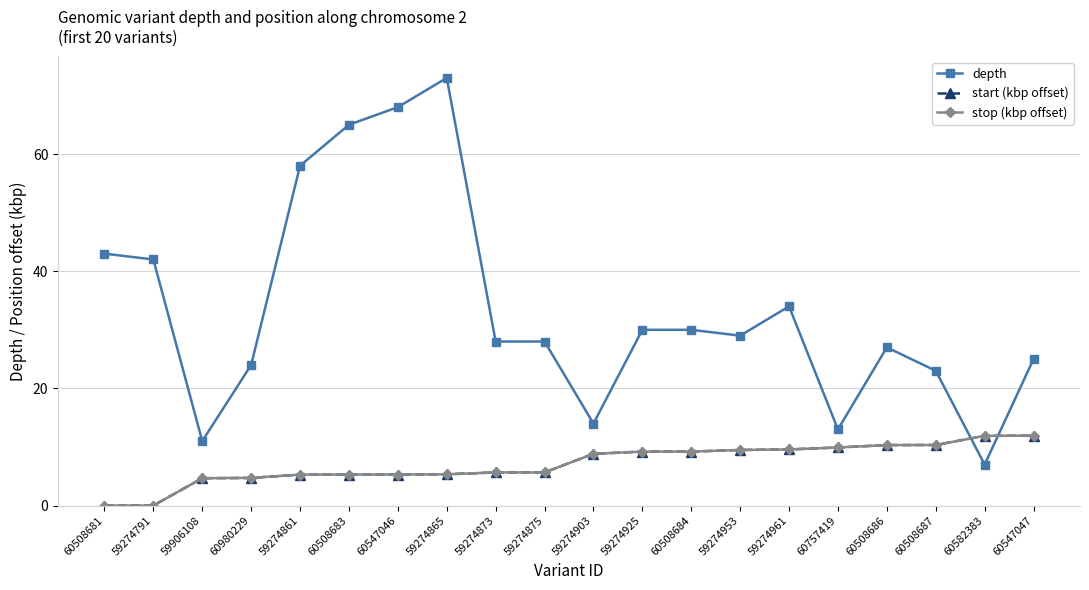

Does the chart have visible grid lines?

Yes